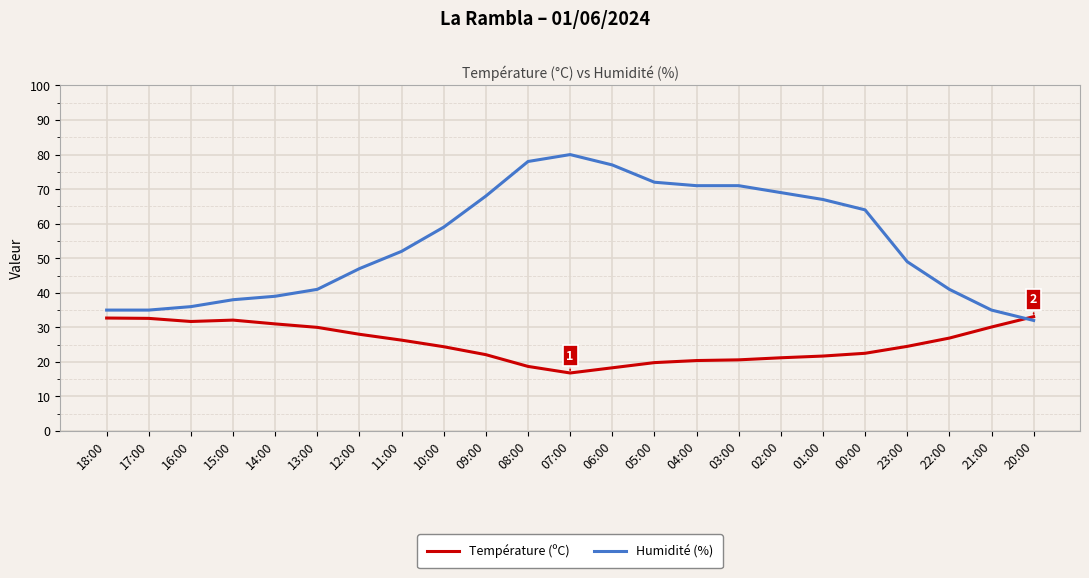

What is the average value of the Humidité (%) series?

54.6